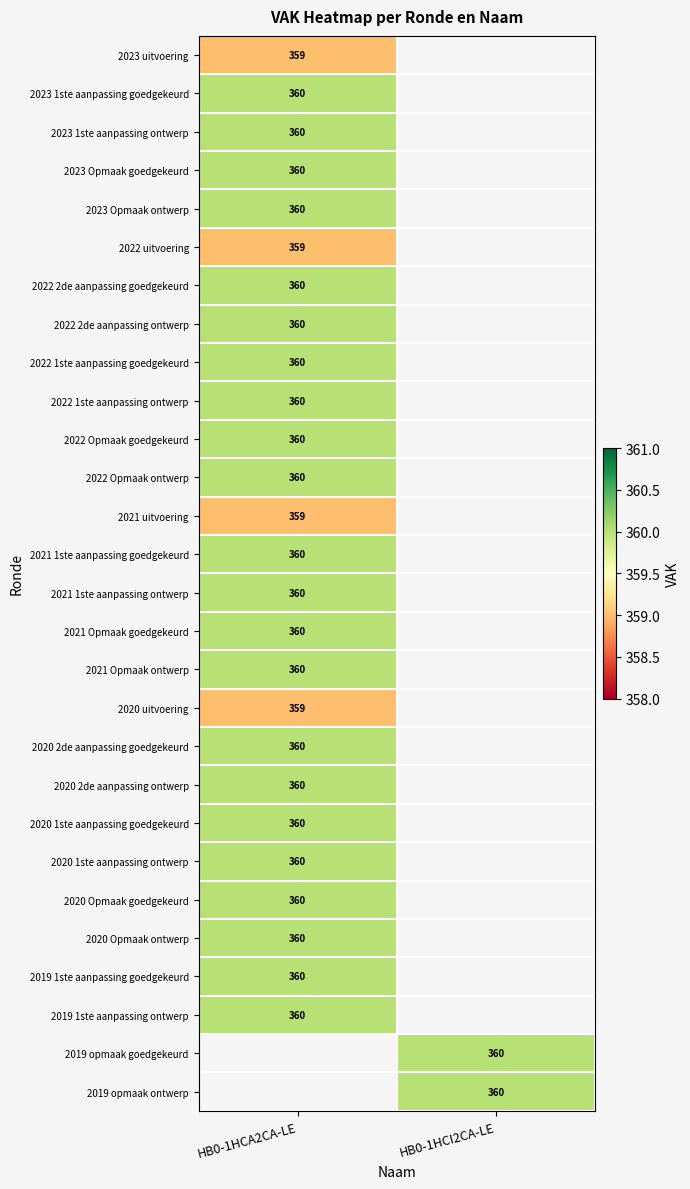

Which label corresponds to the largest value in the chart?

HB0-1HCA2CA-LE